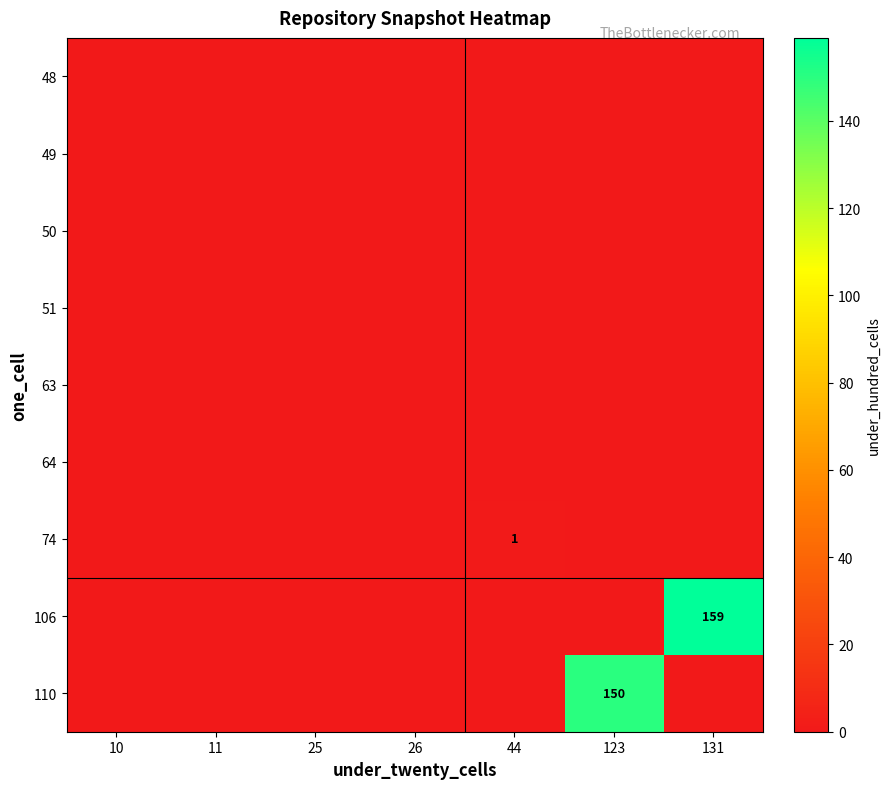

Rank the series by their maximum value, from lowest to highest.

48, 49, 50, 51, 63, 64, 74, 110, 106